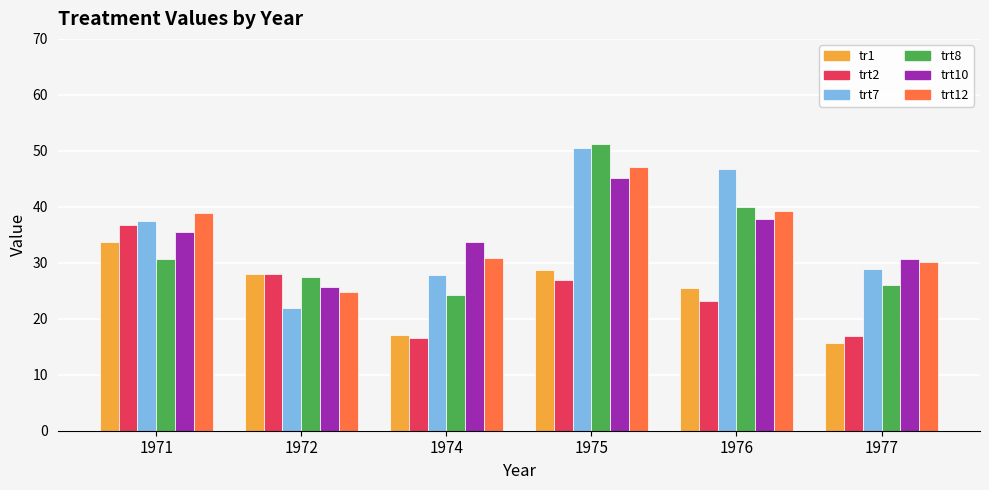

What is the difference between the tr1 values at 1975 and 1974?

11.7